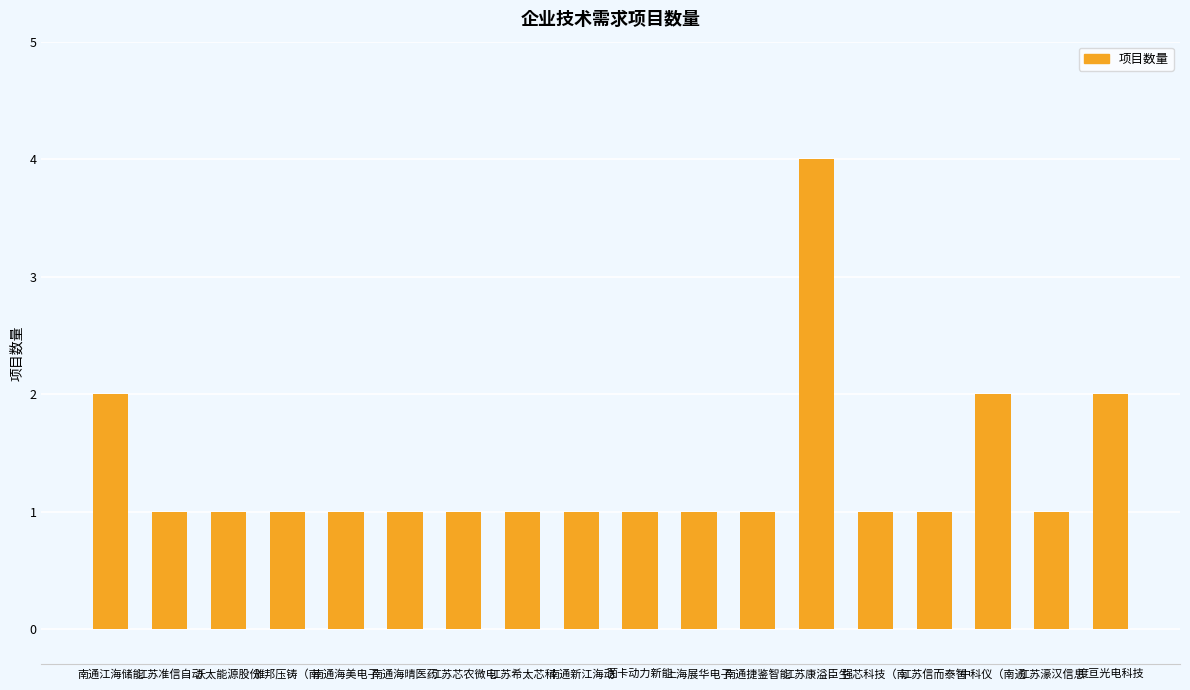

The chart shows a value of 1 at 江苏芯农微电. True or false?

True